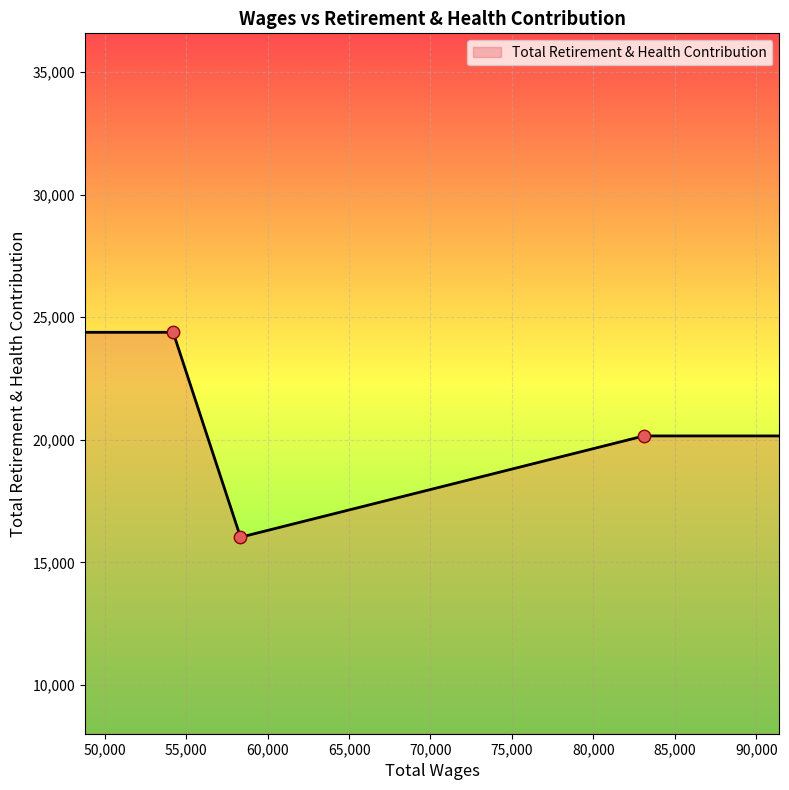

Which has a higher value, 58327.0 or 83107.0?

83107.0